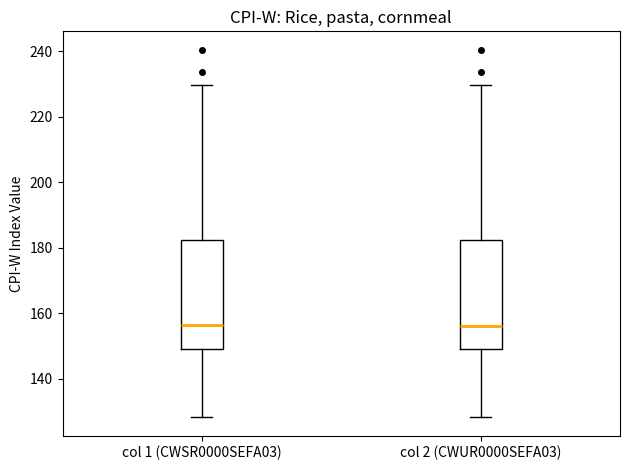

Where does the upper whisker of the box for col 1 (CWSR0000SEFA03) end on the y-axis? The values are not printed on the chart, so give them approximately, as read against the axis.

230